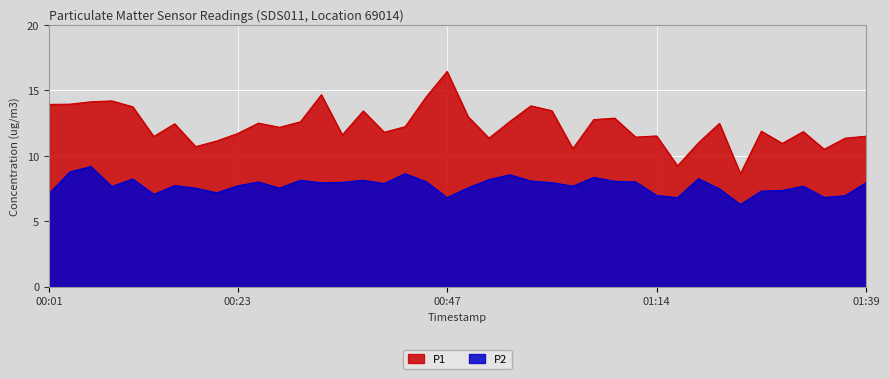

How many lines are shown in the chart?

2